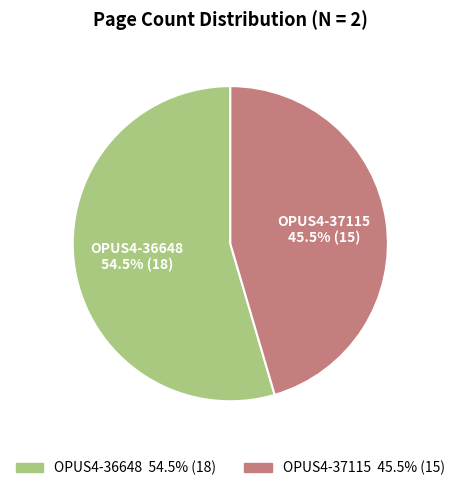

Between OPUS4-37115 and OPUS4-36648, which is larger?

OPUS4-36648